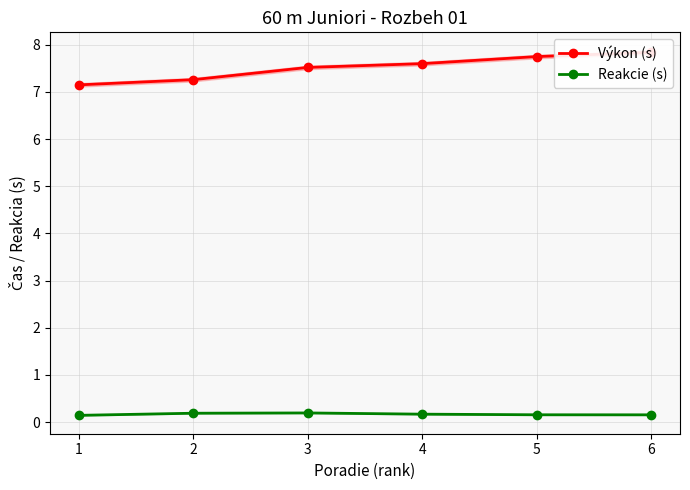

How many series are shown in this chart?

2